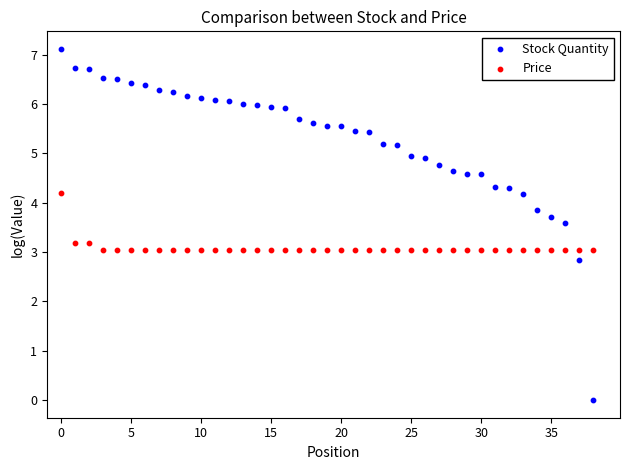

Across all data points, what is the range of Y values (max minus min)?

7.1